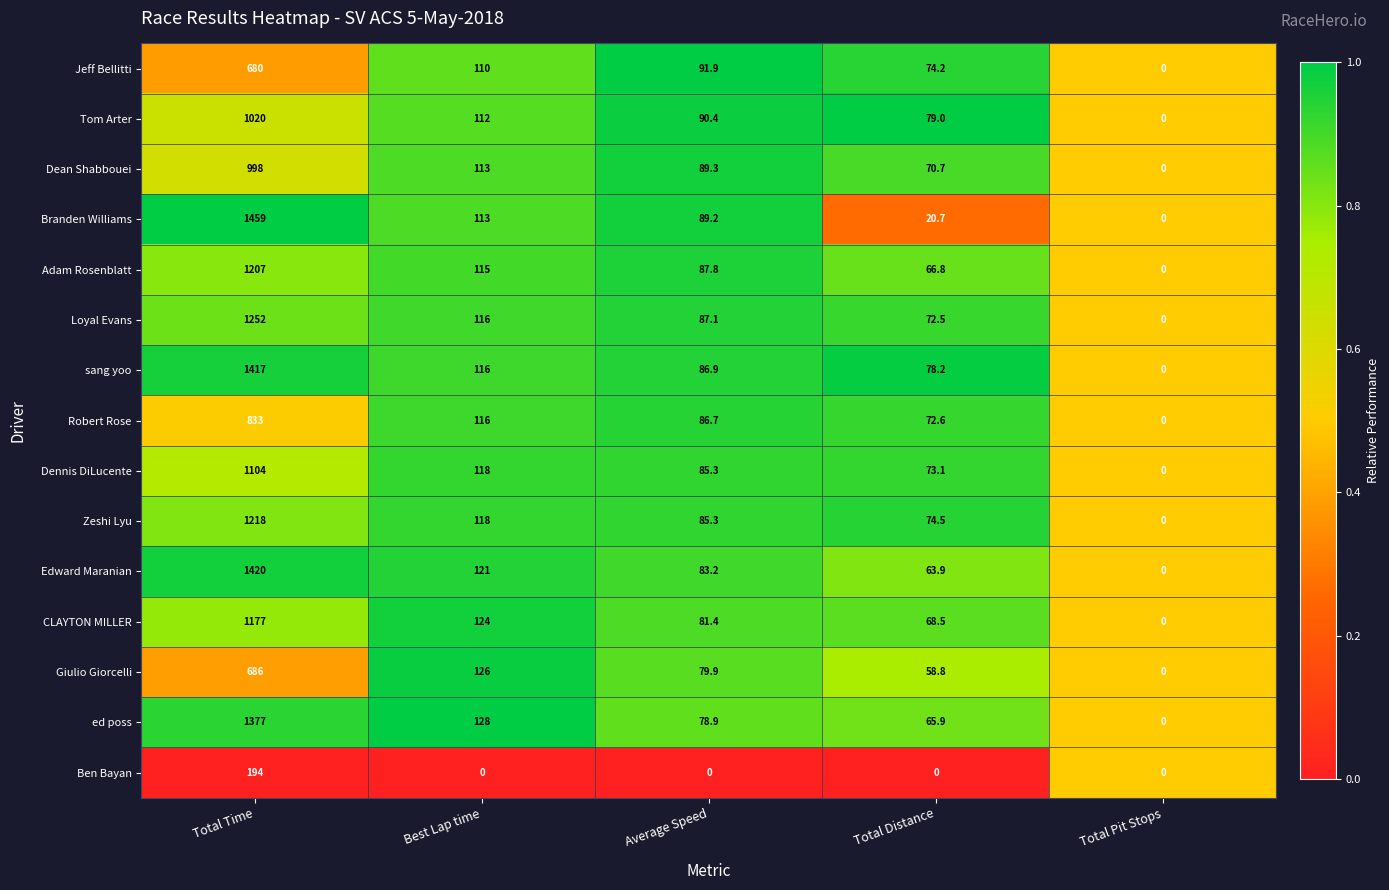

The Edward Maranian series shows 41.8 at Total Distance. True or false?

False